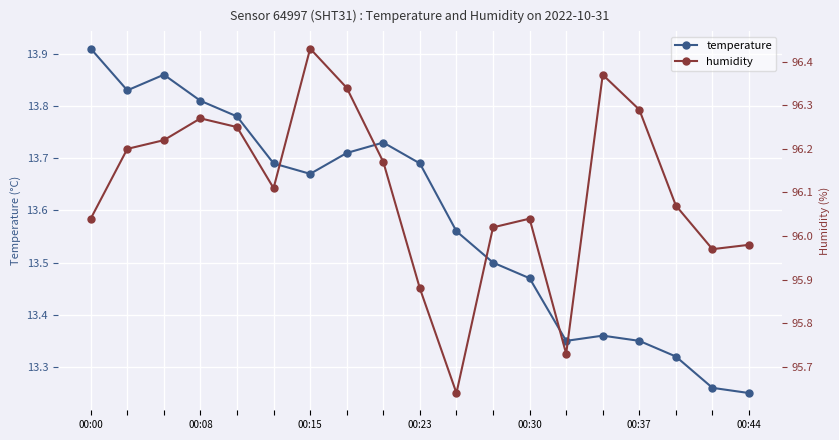

What is the difference between the second highest and second lowest values in the humidity series?

0.6